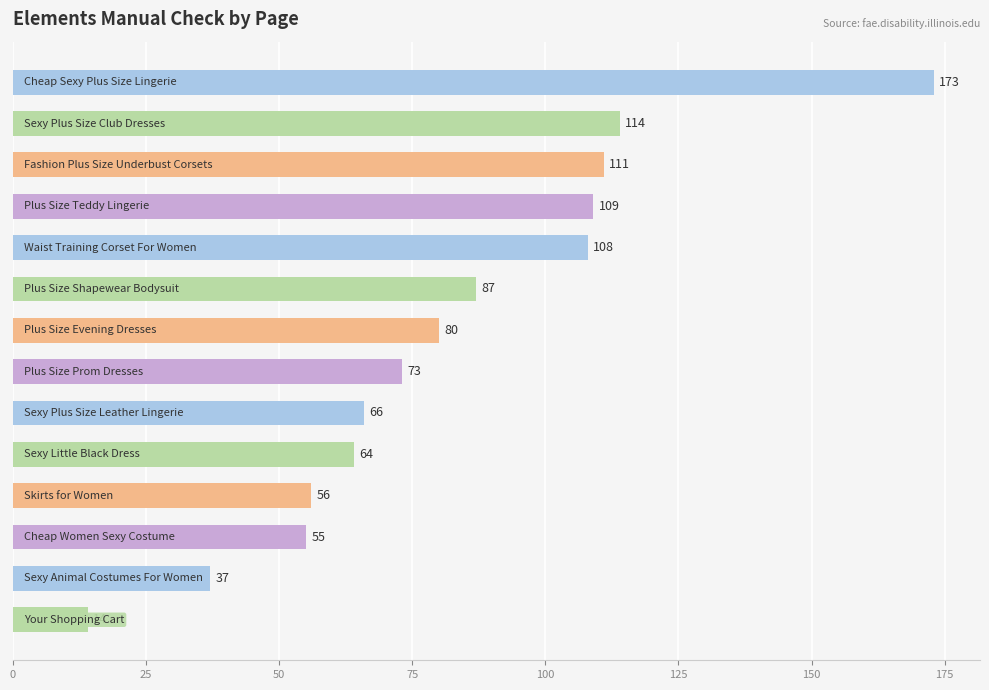

What is the maximum value shown in the chart?

173